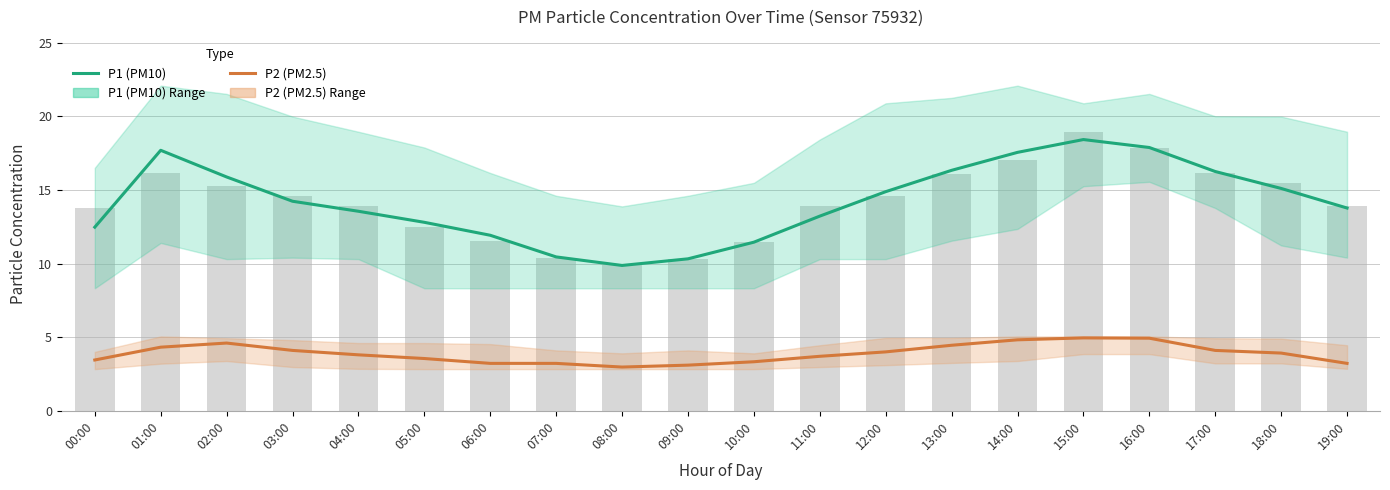

List the series in order of their peak value, highest first.

P1 (PM10), P2 (PM2.5)